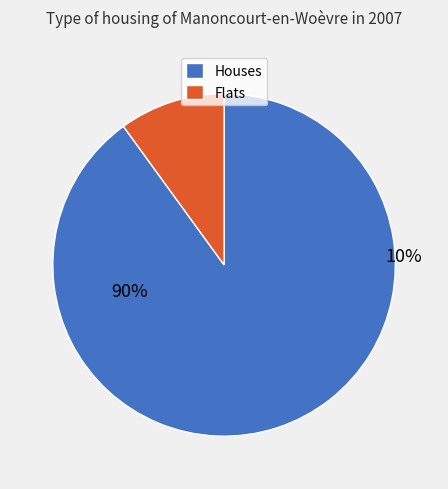

Is there any slice that represents more than half of the pie?

Yes